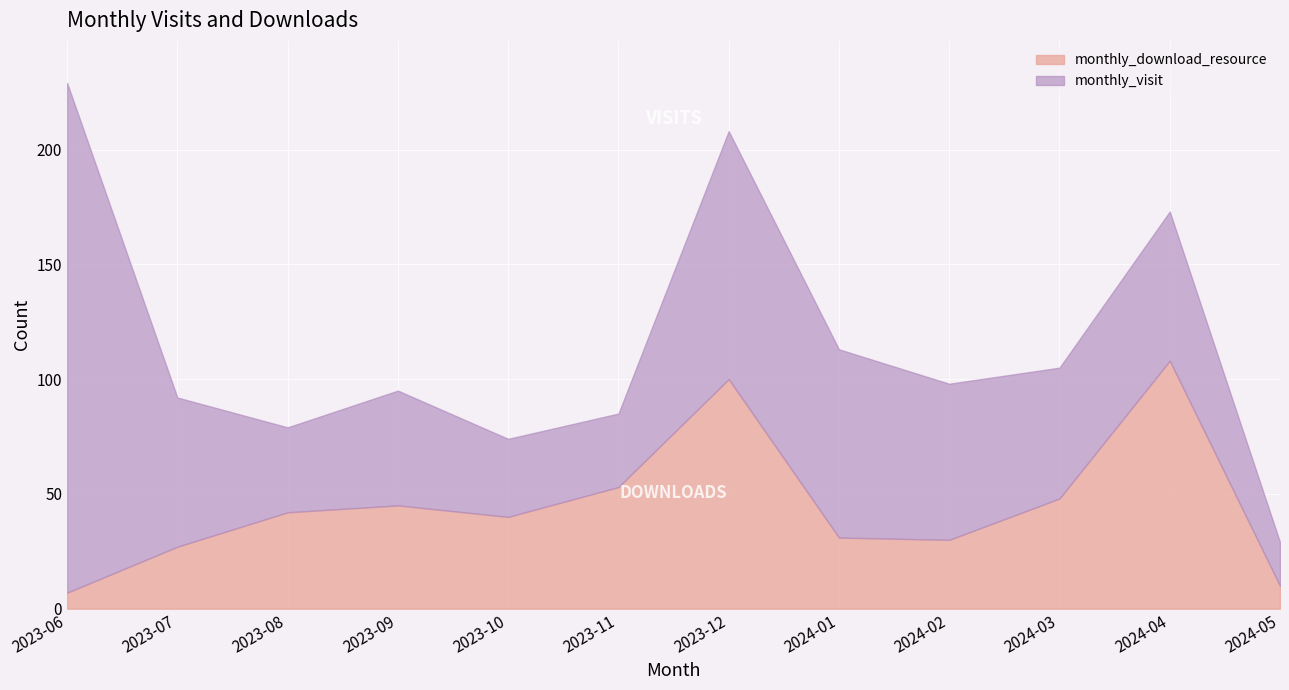

How many categories are shown in the chart?

12